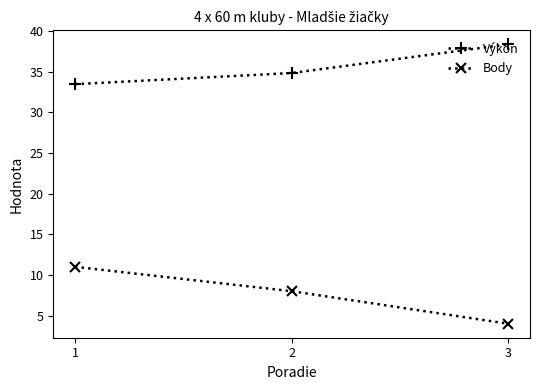

How many values in the Výkon series exceed 34?

2